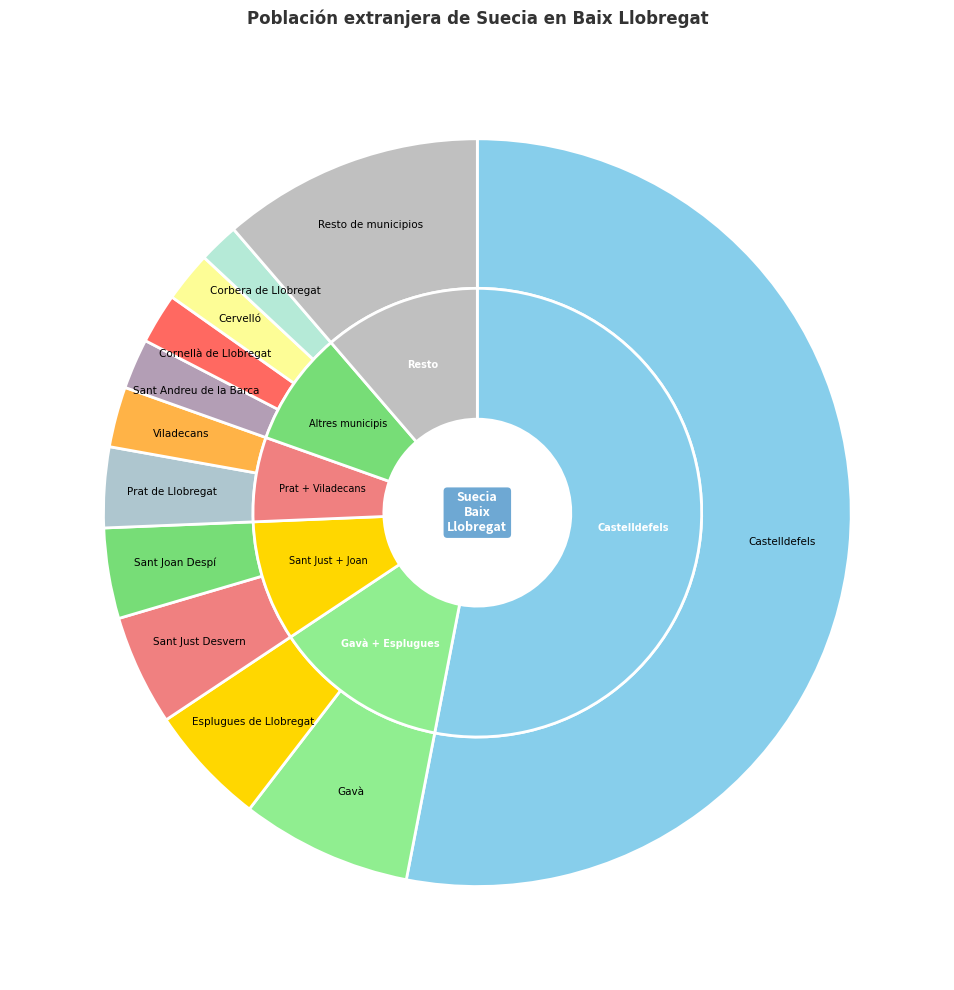

Between Sant Joan Despí and Corbera de Llobregat, which is larger?

Sant Joan Despí